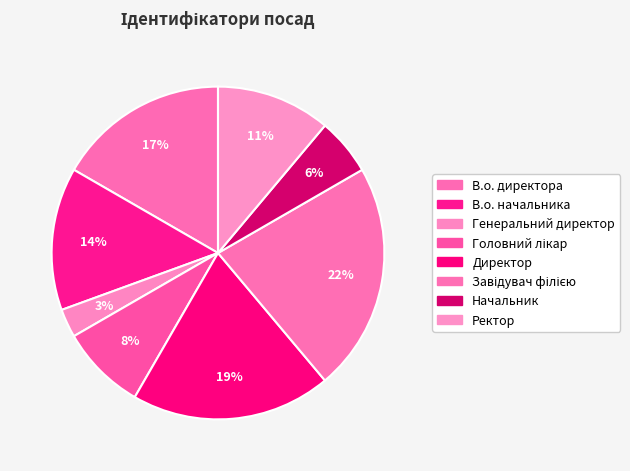

Is it true that Генеральний директор is 3% of the pie?

True